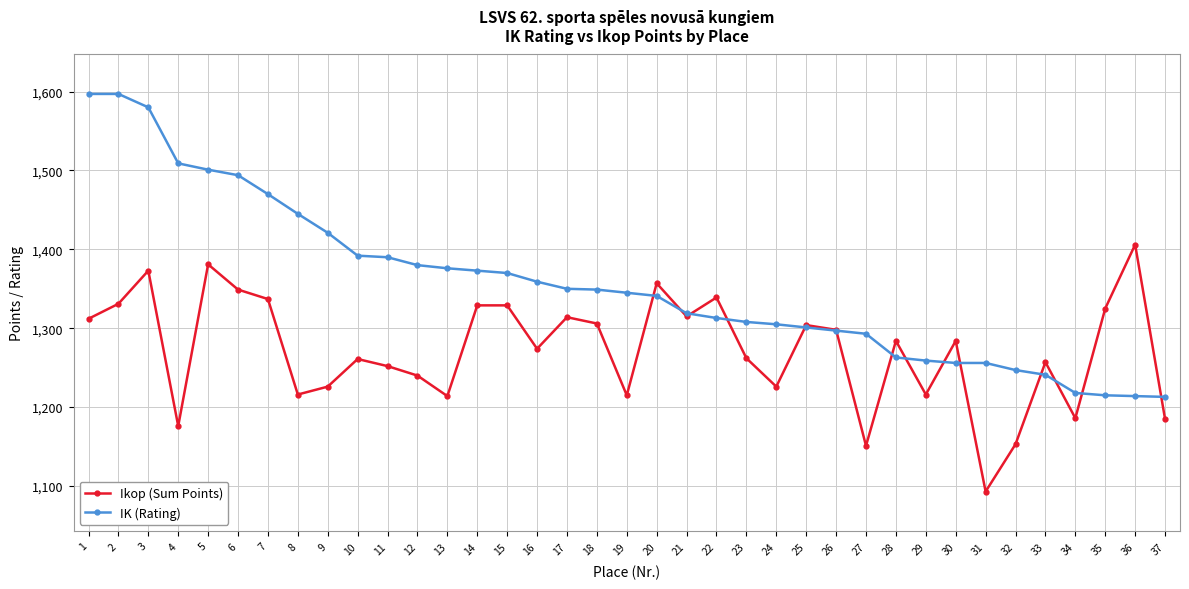

Which series has the largest range (max minus min)?

IK (Rating)